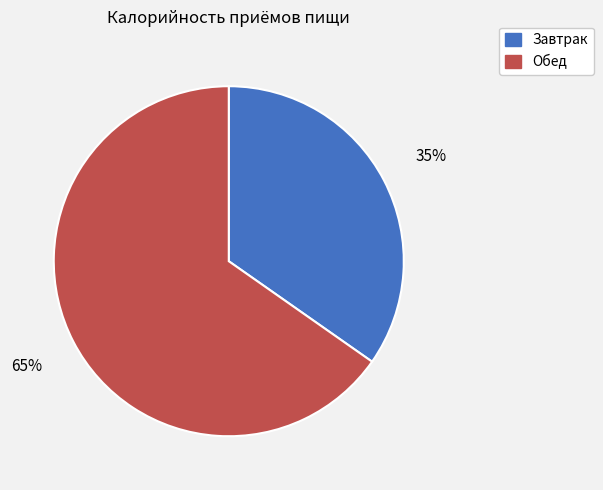

How many slices are in this pie chart?

2